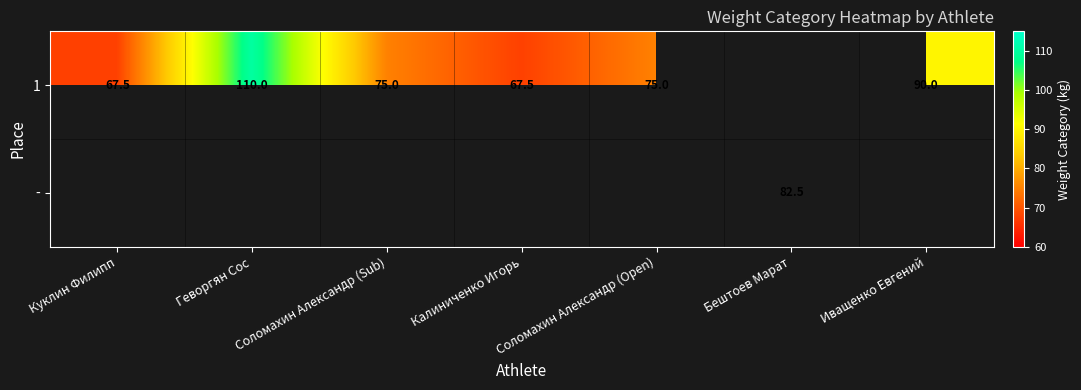

The 1 series shows 67.5 at Куклин Филипп. True or false?

True